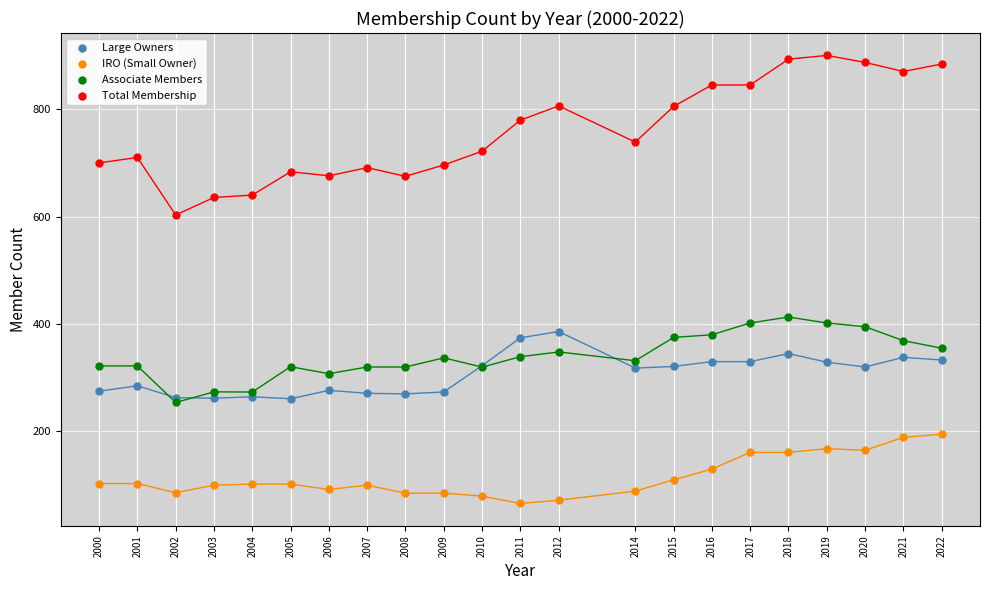

Which series reaches the minimum Y coordinate?

IRO (Small Owner)